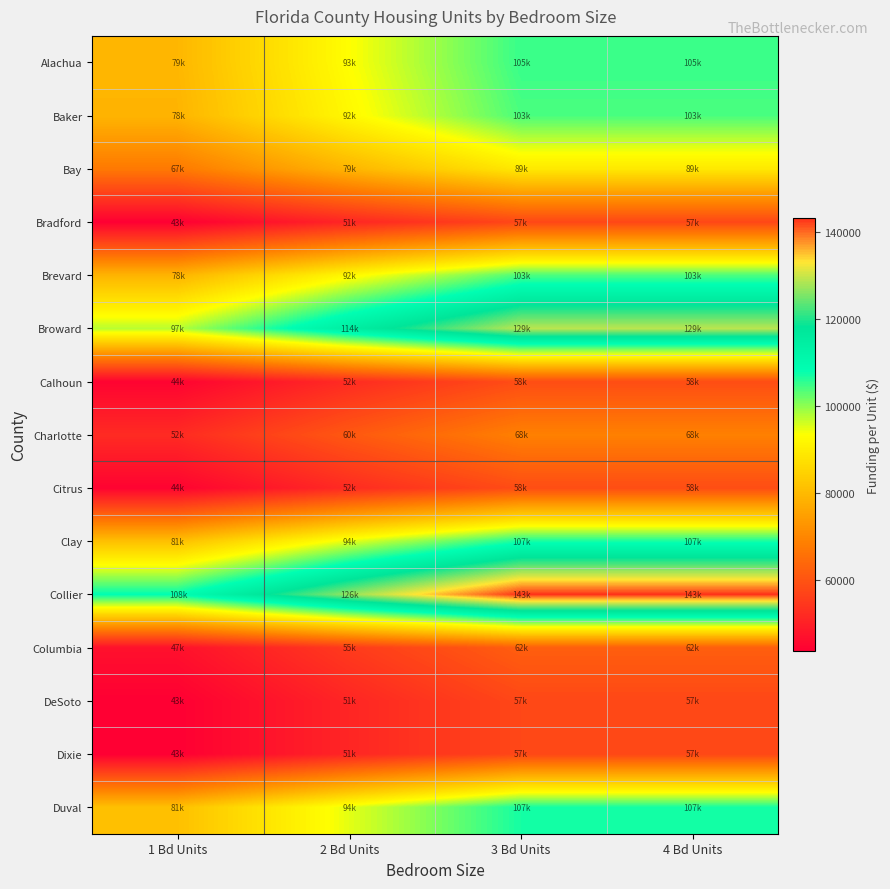

Between 3 Bd Units and 1 Bd Units, which is larger?

3 Bd Units